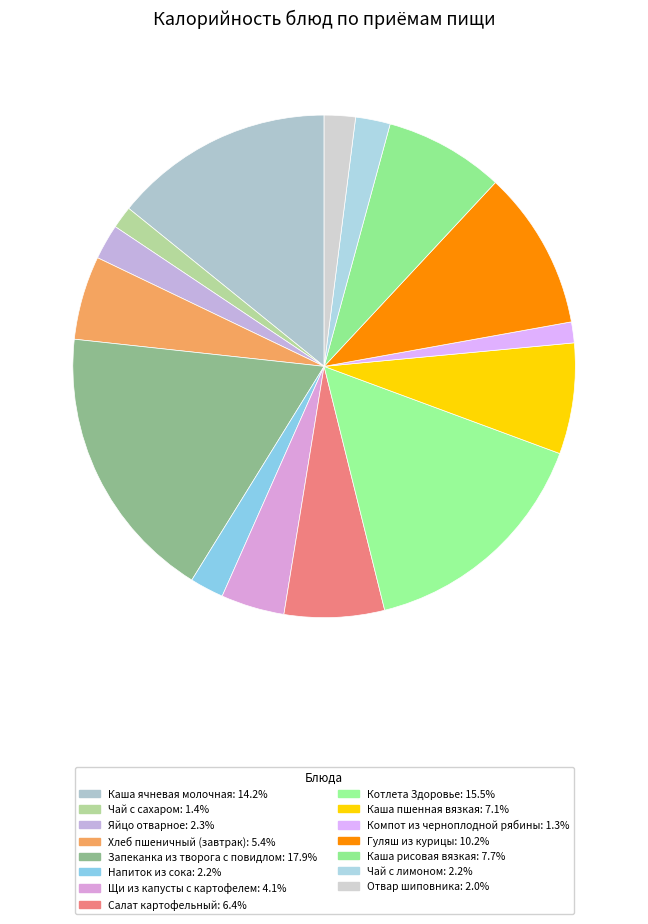

How many slices are in this pie chart?

15